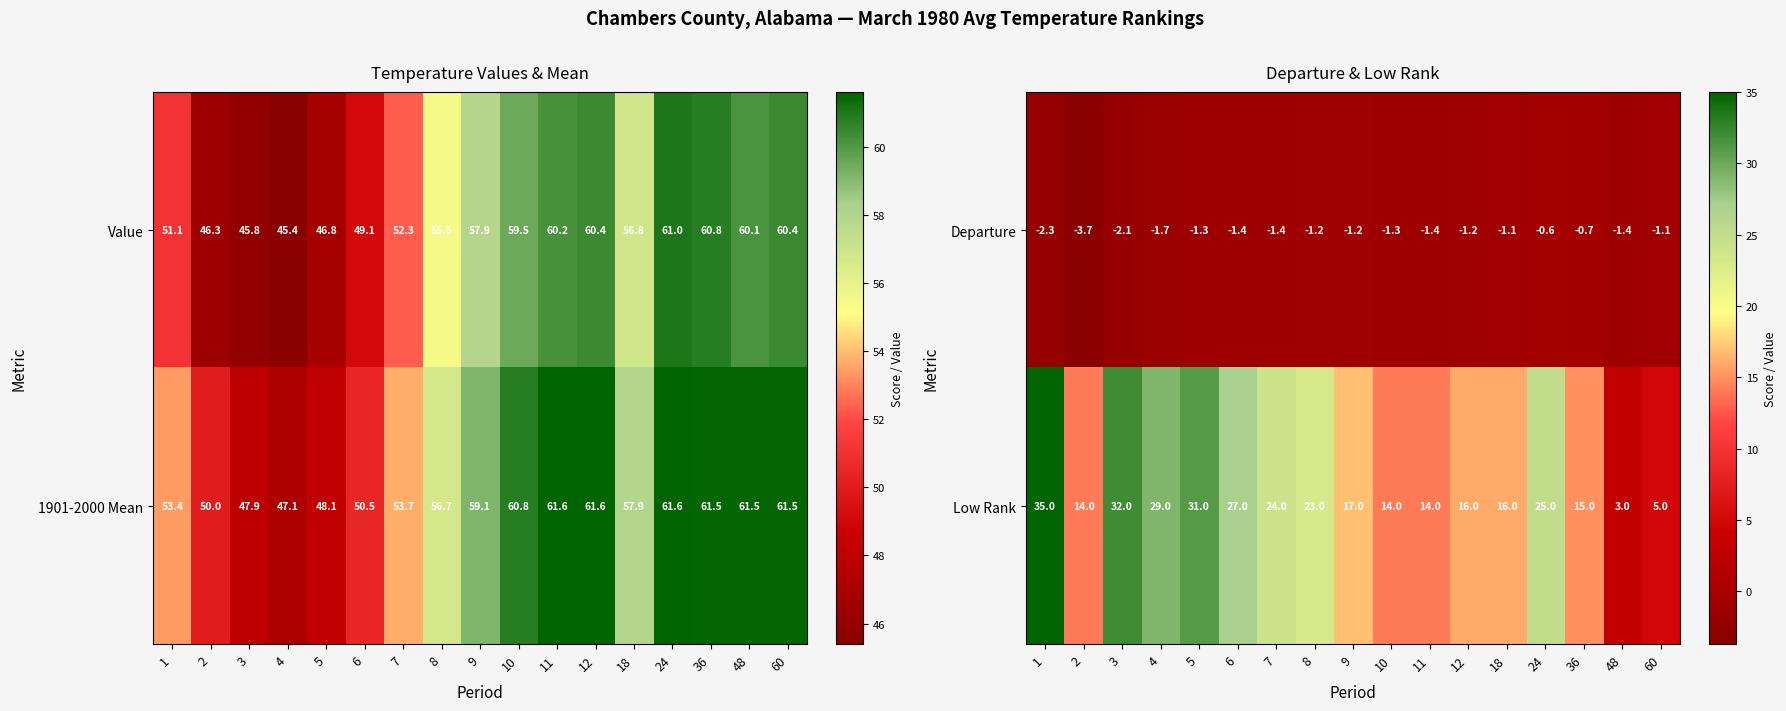

What is the highest value of the Departure series?

-0.6